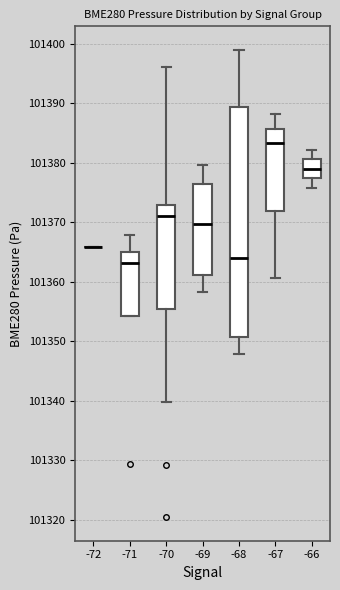

Reading left to right, read every box against the y-axis: the position of its median line, the range the box covers, and the ends of its whiskers. The values are not printed on the chart, so give them approximately, as read against the axis.

-72: box collapsed to a line at 101366, whiskers 101366 to 101366
-71: median 101363, box 101354 to 101365, whiskers 101354 to 101368
-70: median 101371, box 101356 to 101373, whiskers 101340 to 101396
-69: median 101370, box 101361 to 101376, whiskers 101358 to 101380
-68: median 101364, box 101351 to 101389, whiskers 101348 to 101399
-67: median 101383, box 101372 to 101386, whiskers 101361 to 101388
-66: median 101379, box 101377 to 101381, whiskers 101376 to 101382